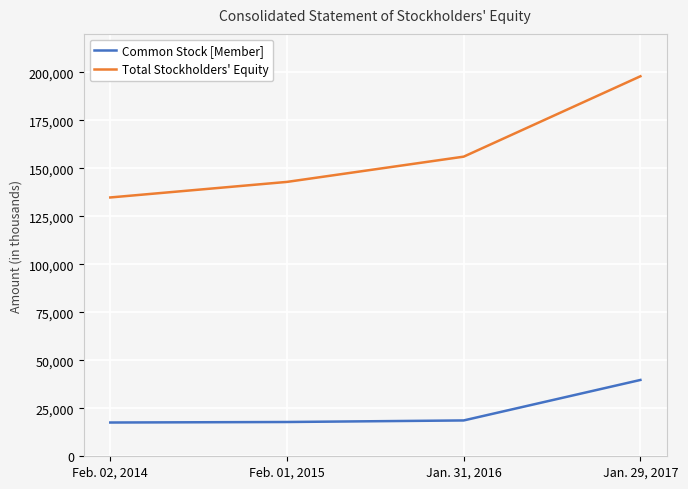

True or false: Common Stock [Member] and Total Stockholders' Equity intersect in this chart.

False